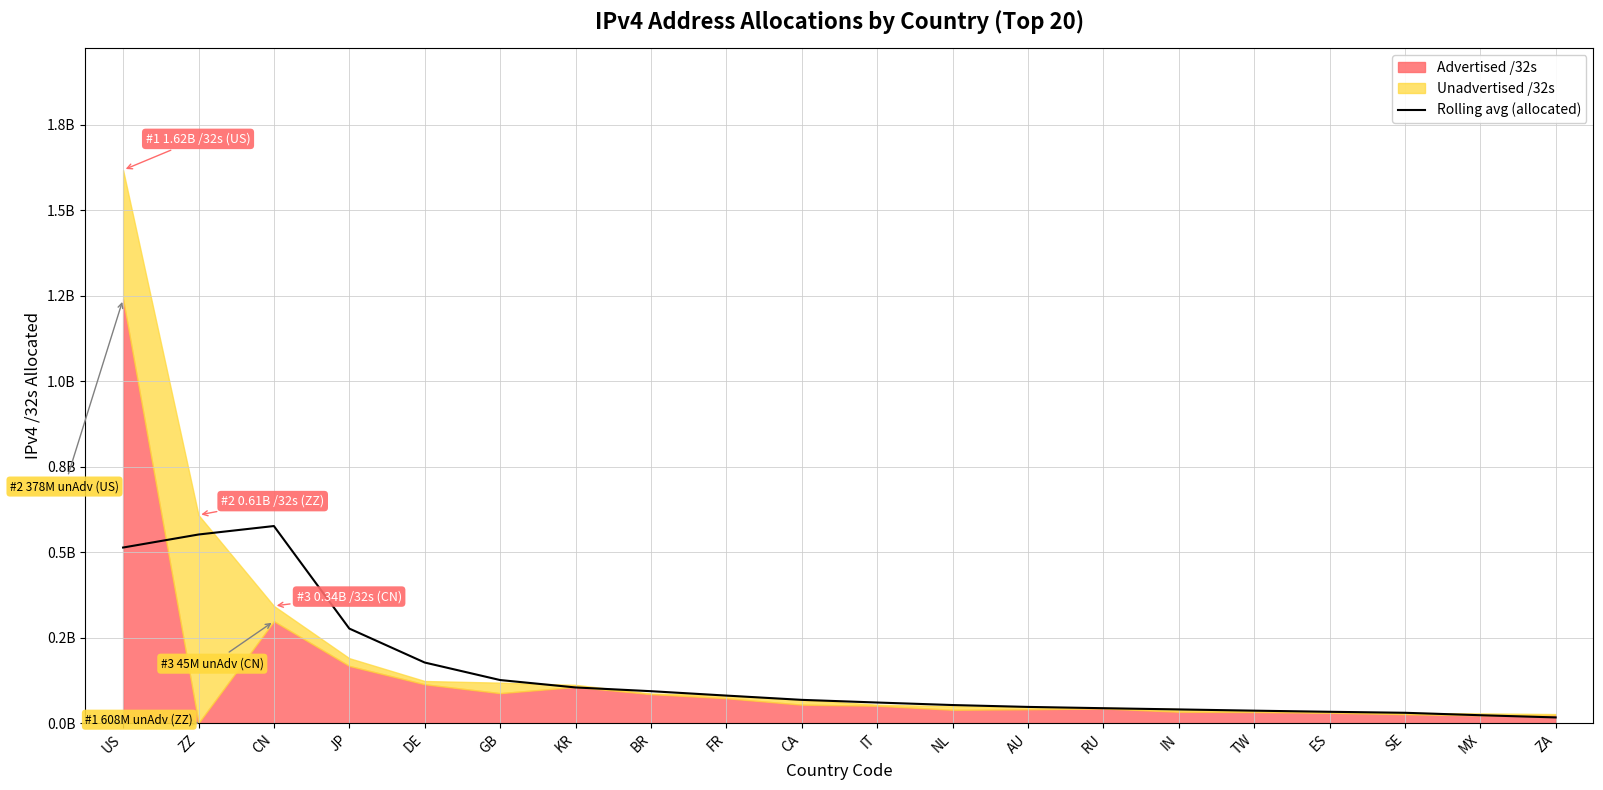

The chart shows a value of 177777972.8 at DE. True or false?

True